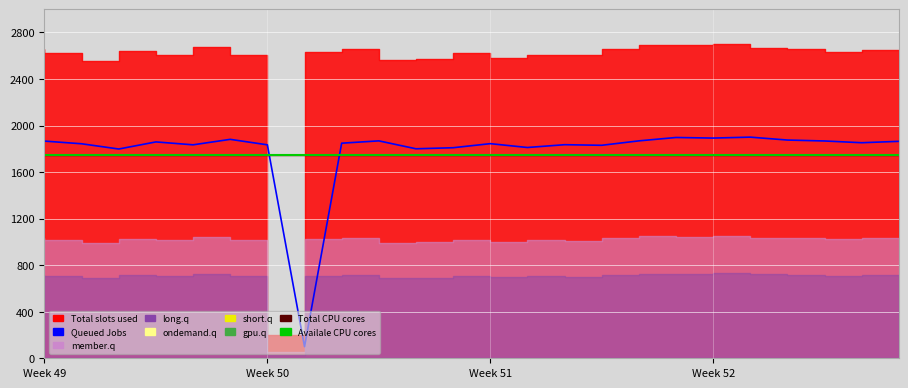

What is the sum of the Total CPU cores values at 4 and 18?

3500